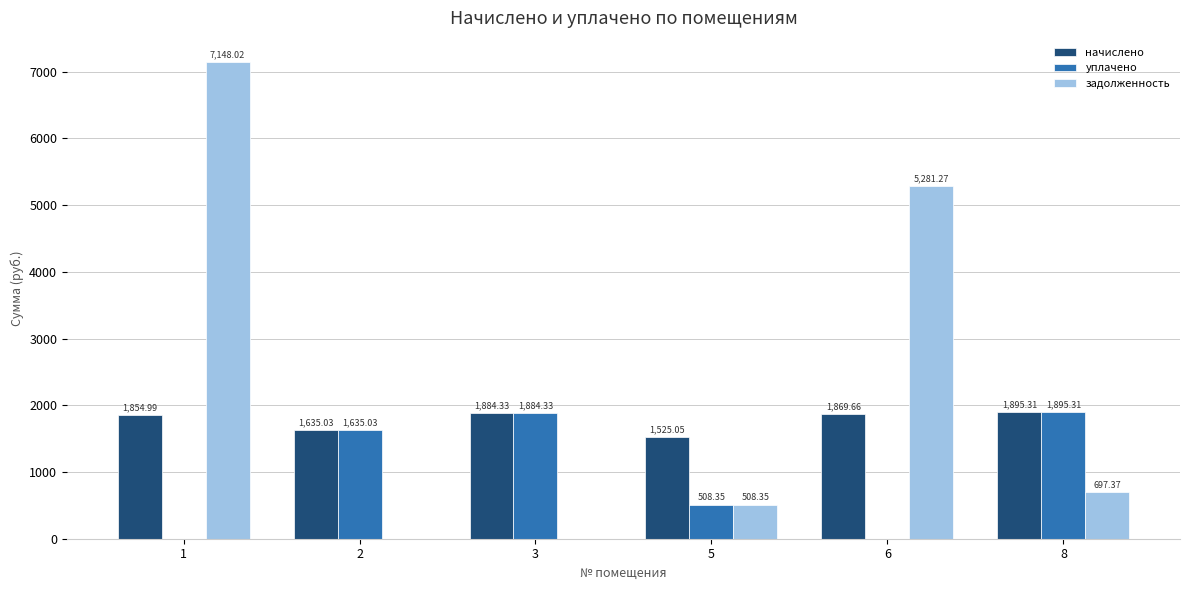

How many data points in задолженность are above 697?

3